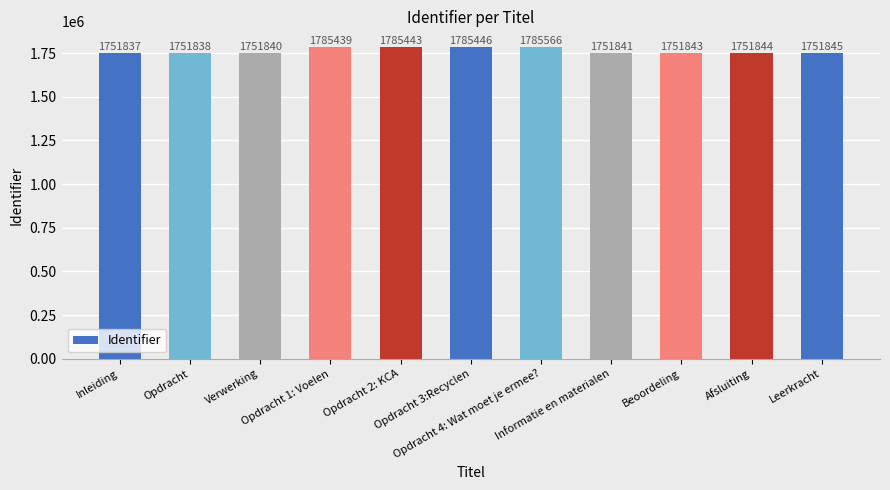

Reading left to right, what are all the values shown in this chart?

1751837	1751838	1751840	1785439	1785443	1785446	1785566	1751841	1751843	1751844	1751845